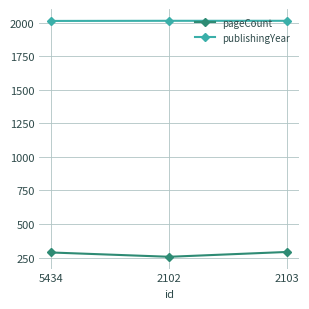

What is the sum of the publishingYear values at 2102 and 5434?

4027